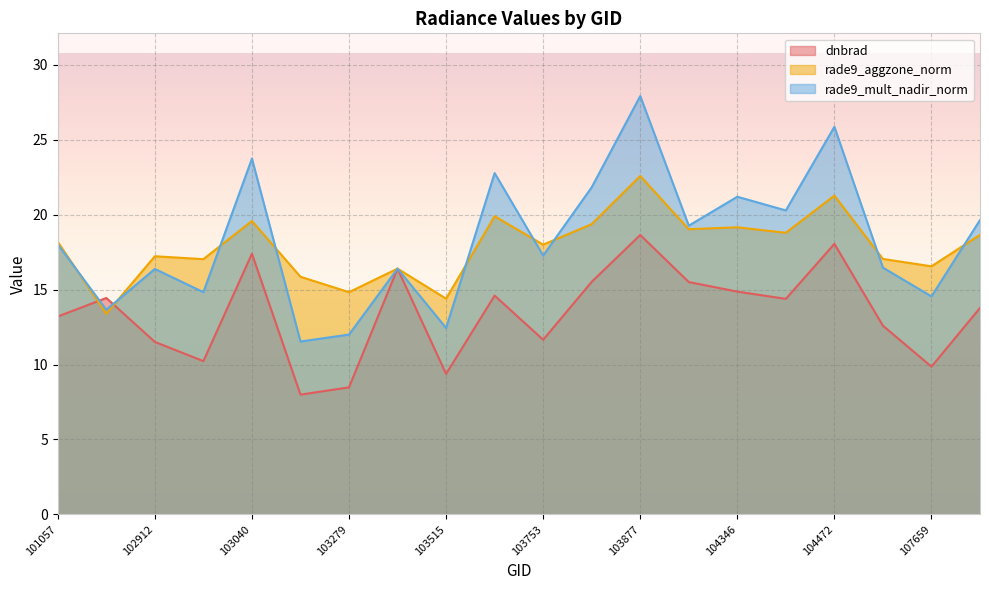

After their last crossing, which series has the higher values: rade9_mult_nadir_norm or rade9_aggzone_norm?

rade9_mult_nadir_norm